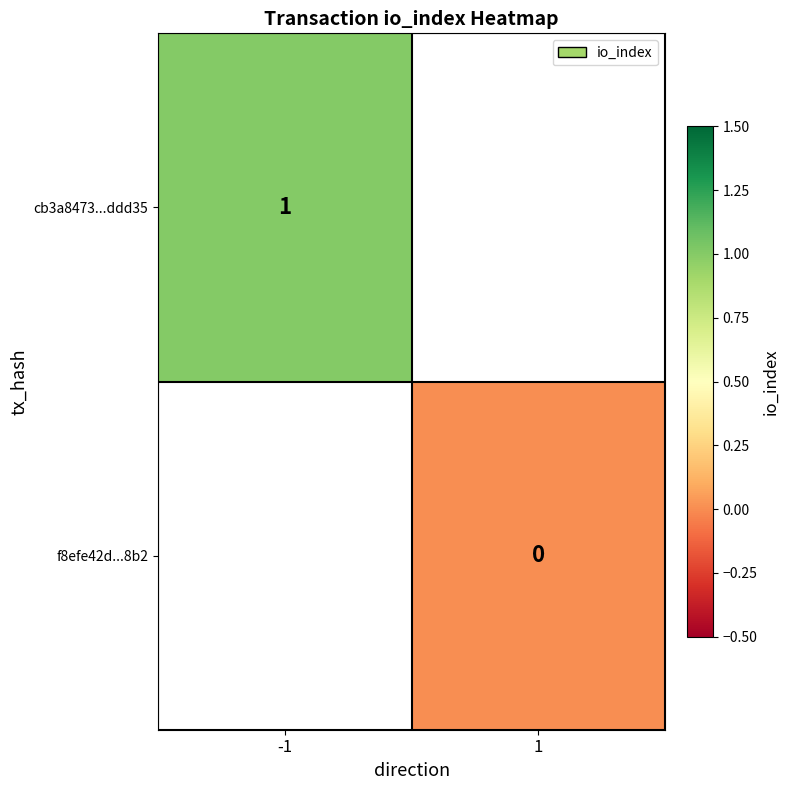

The cb3a8473...ddd35 series shows 1 at -1. True or false?

True